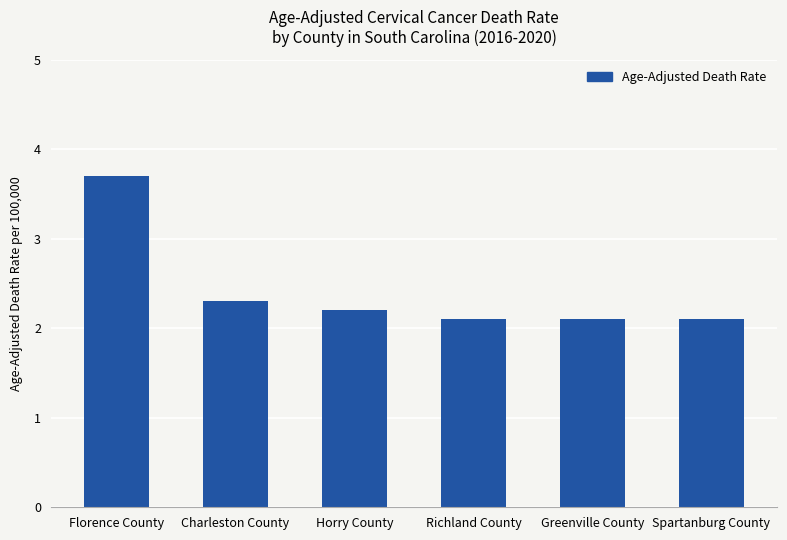

Which category has the highest value across all series?

Florence County